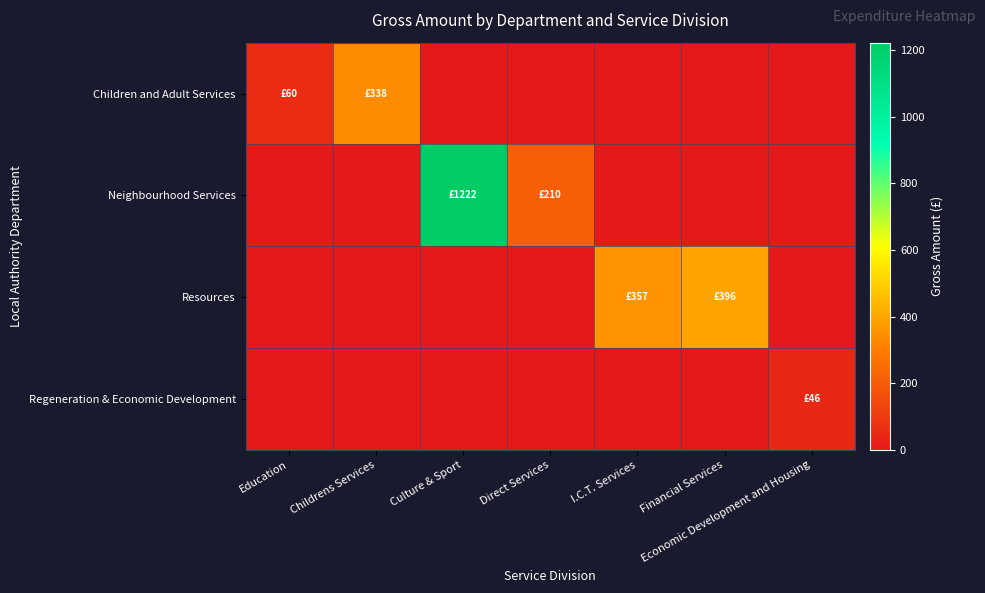

How many categories are shown in the chart?

7